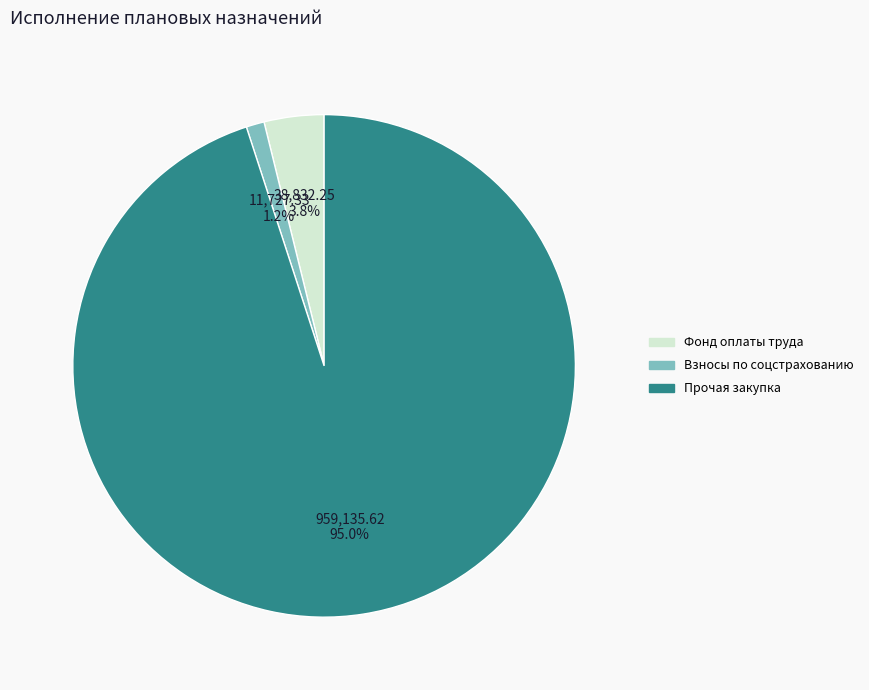

Which slice is the largest?

Прочая закупка